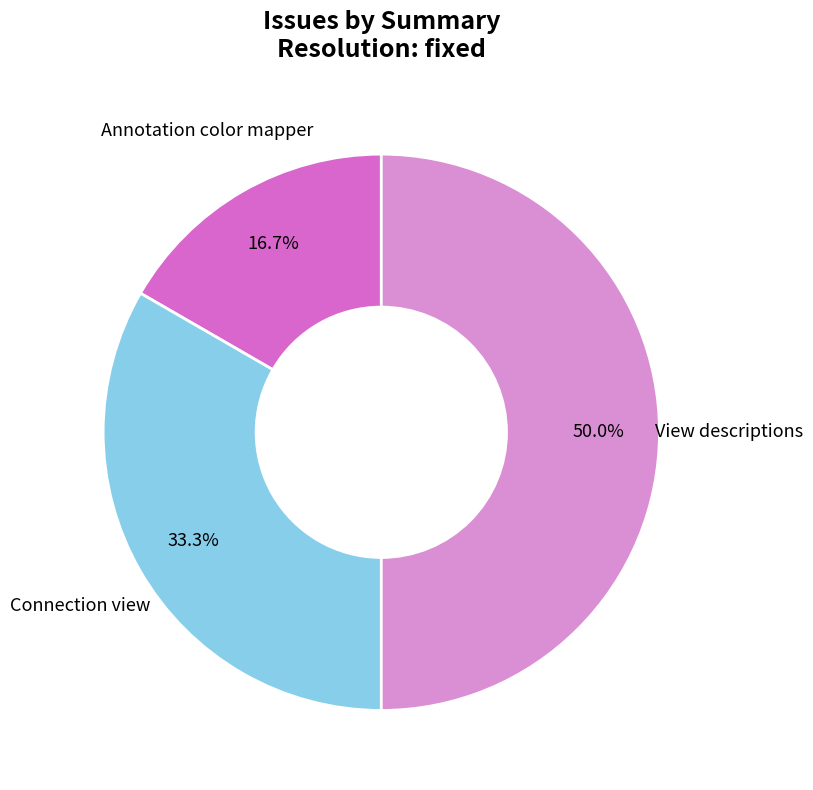

Which slice is the largest?

View descriptions